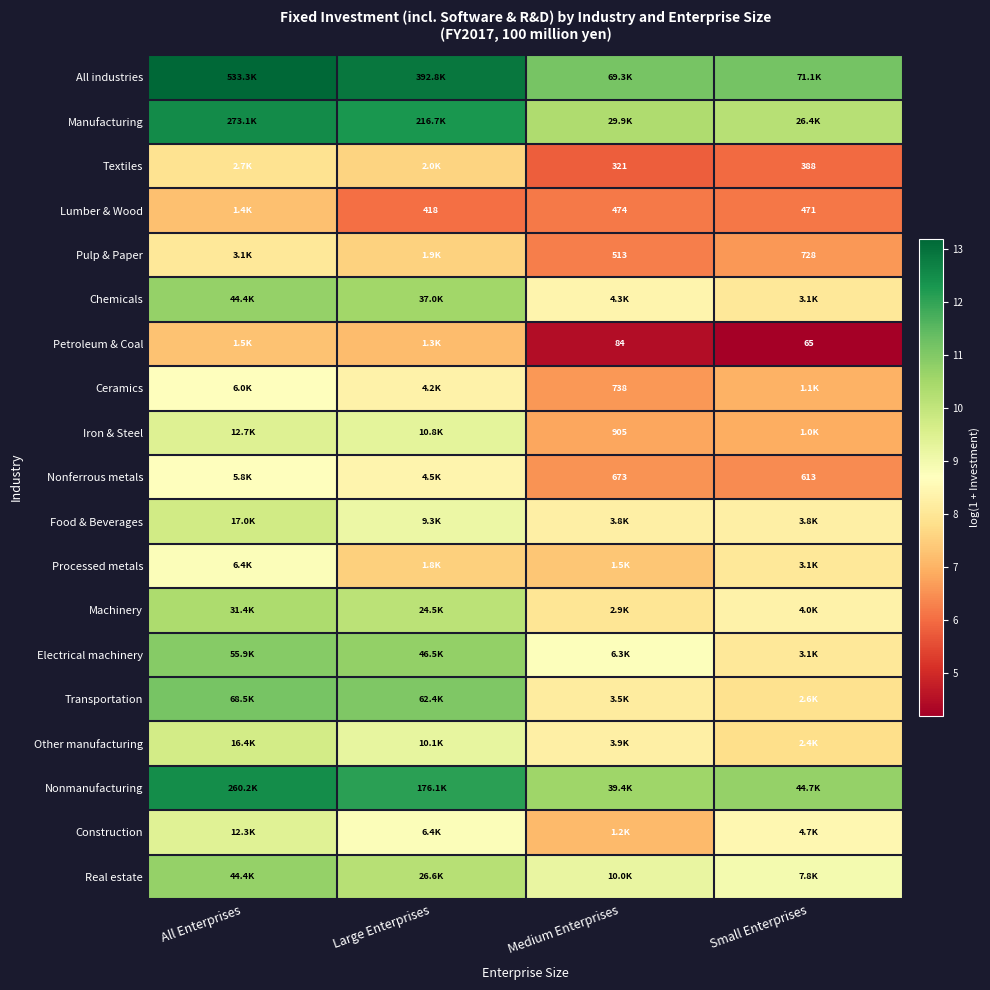

What is the difference between the highest and lowest values at Medium Enterprises?

6.7